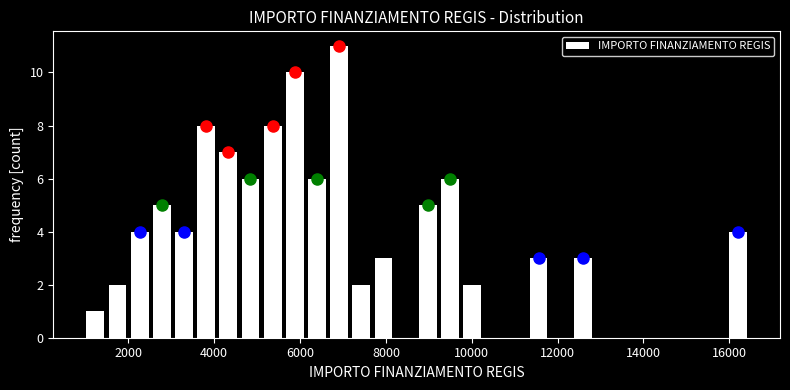

Read against the x-axis, roughly where is the centre of the tallest bar?

7000